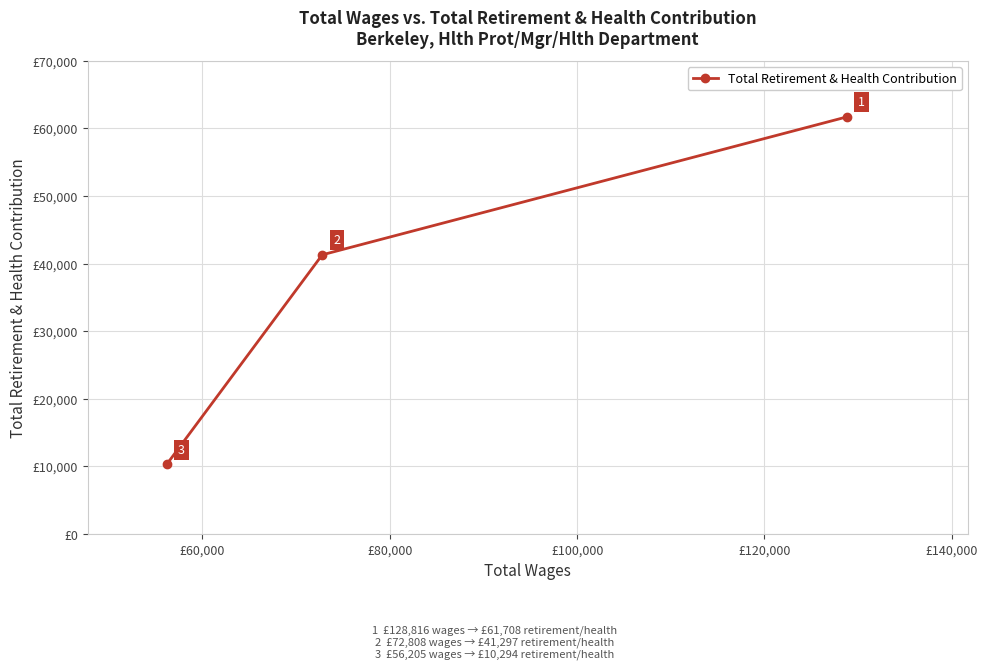

What is the average value?

37766